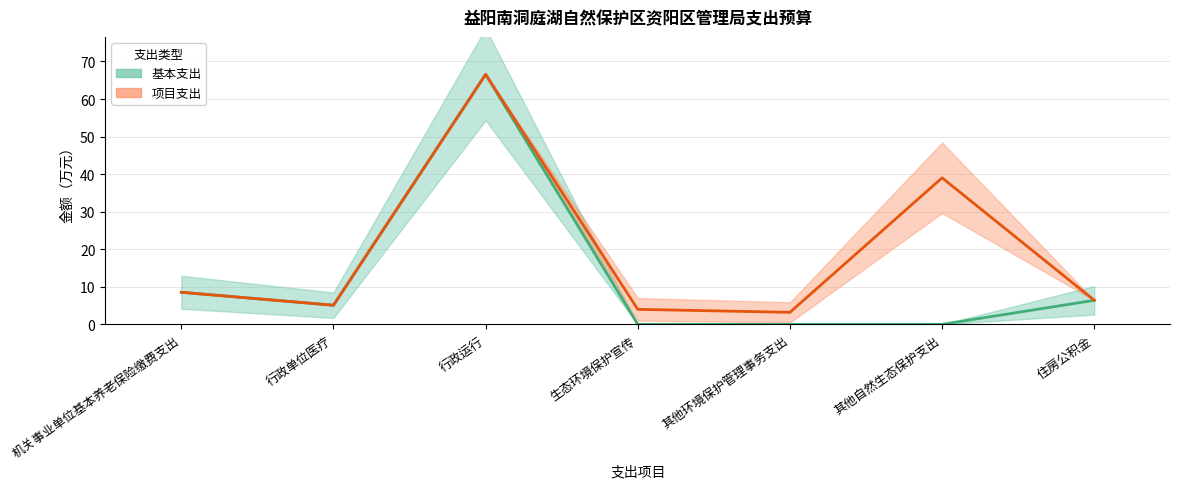

What is the change in value from 机关事业单位基本养老保险缴费支出 to 住房公积金?

-2.1